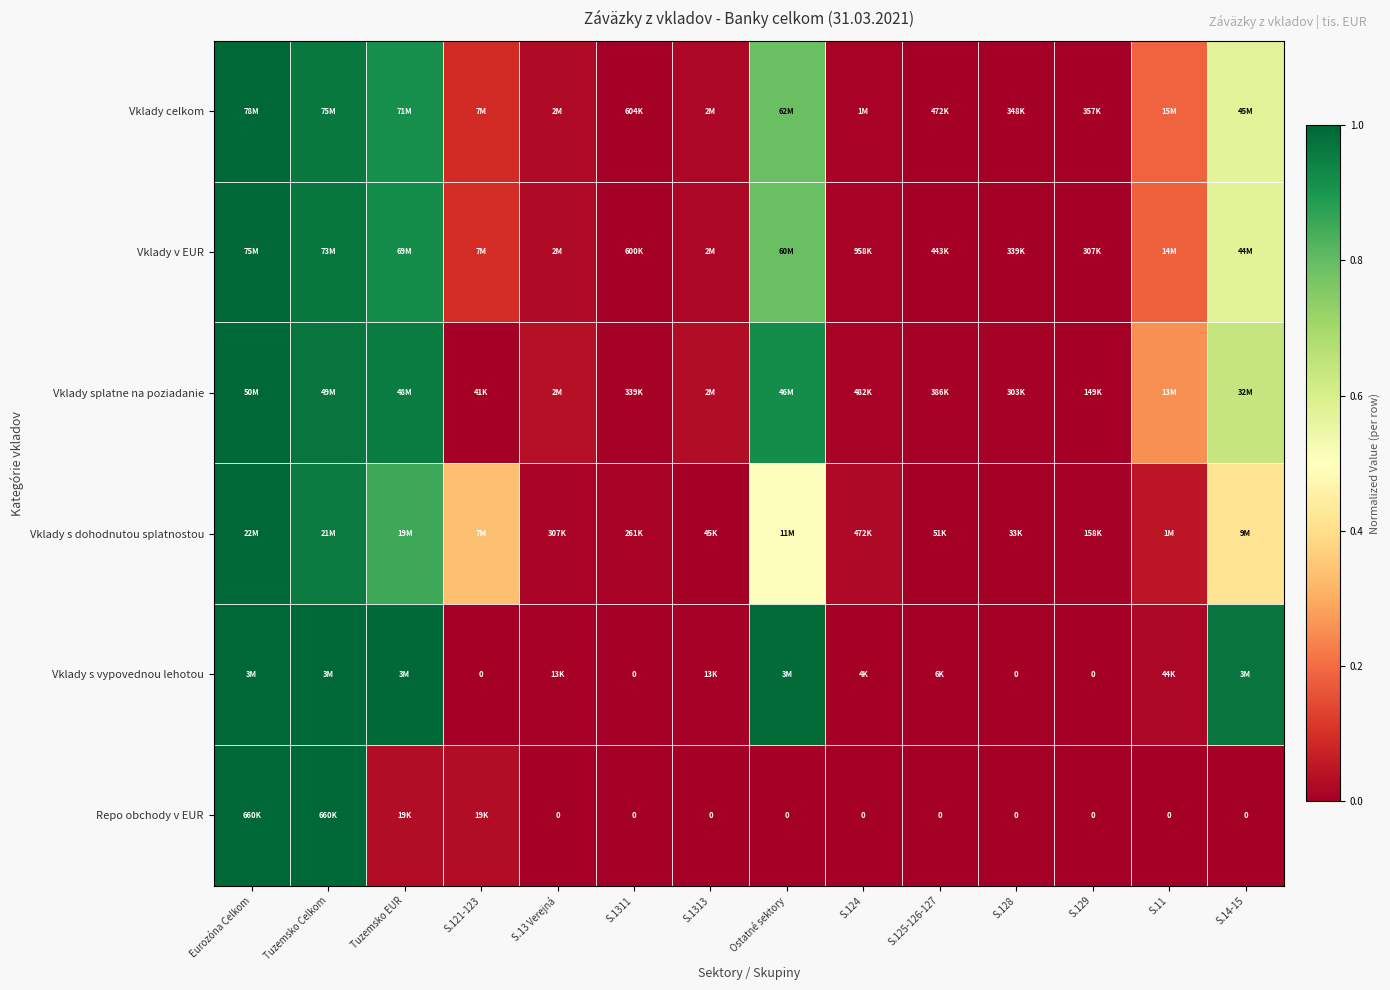

What is the spread (max minus min) of values at Tuzemsko EUR?

1.0